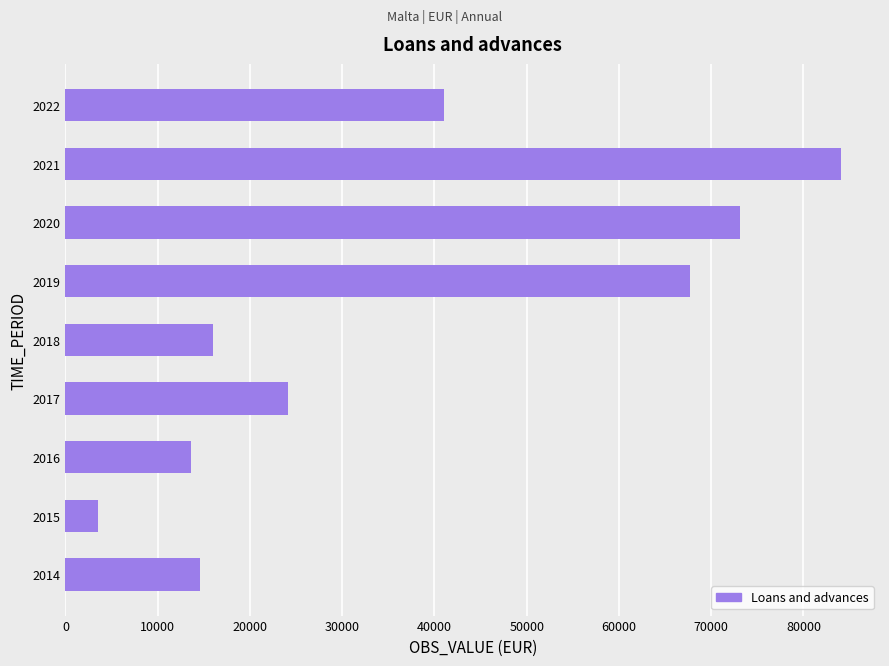

What is the difference between the maximum and minimum values?

80524